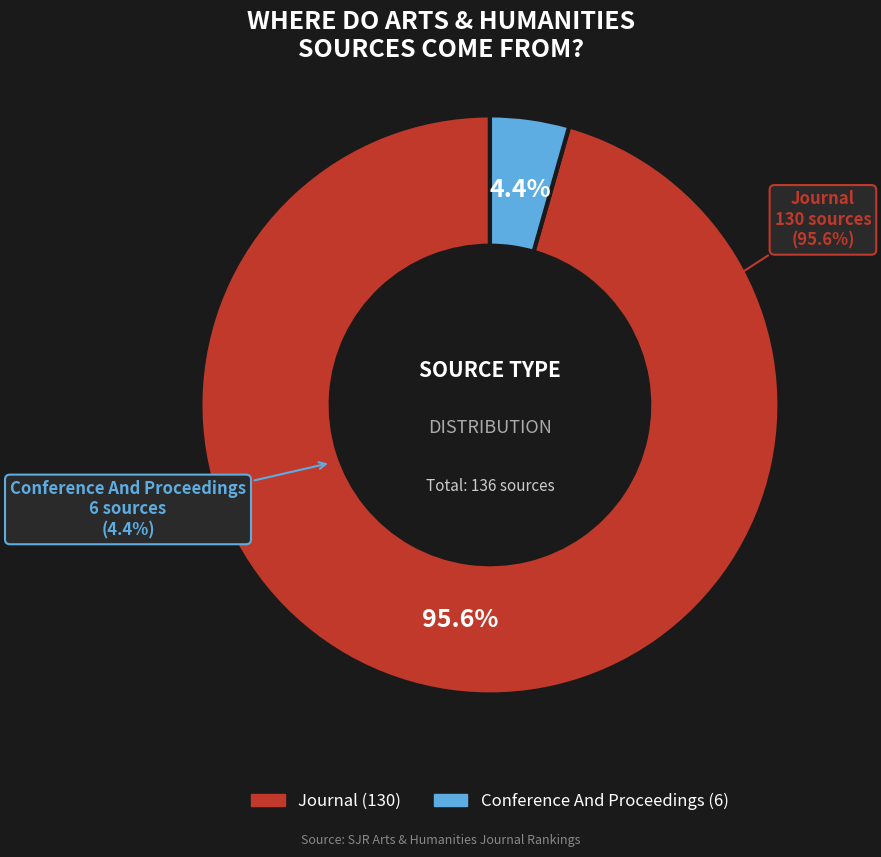

Is there any slice that represents more than half of the pie?

Yes